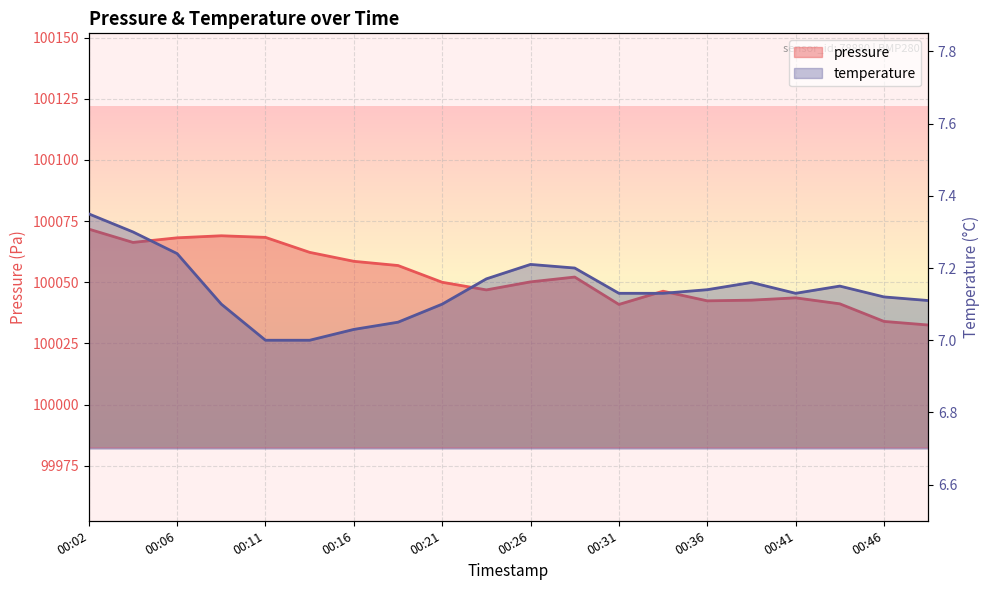

True or false: pressure has more than 1 interior local peaks.

True